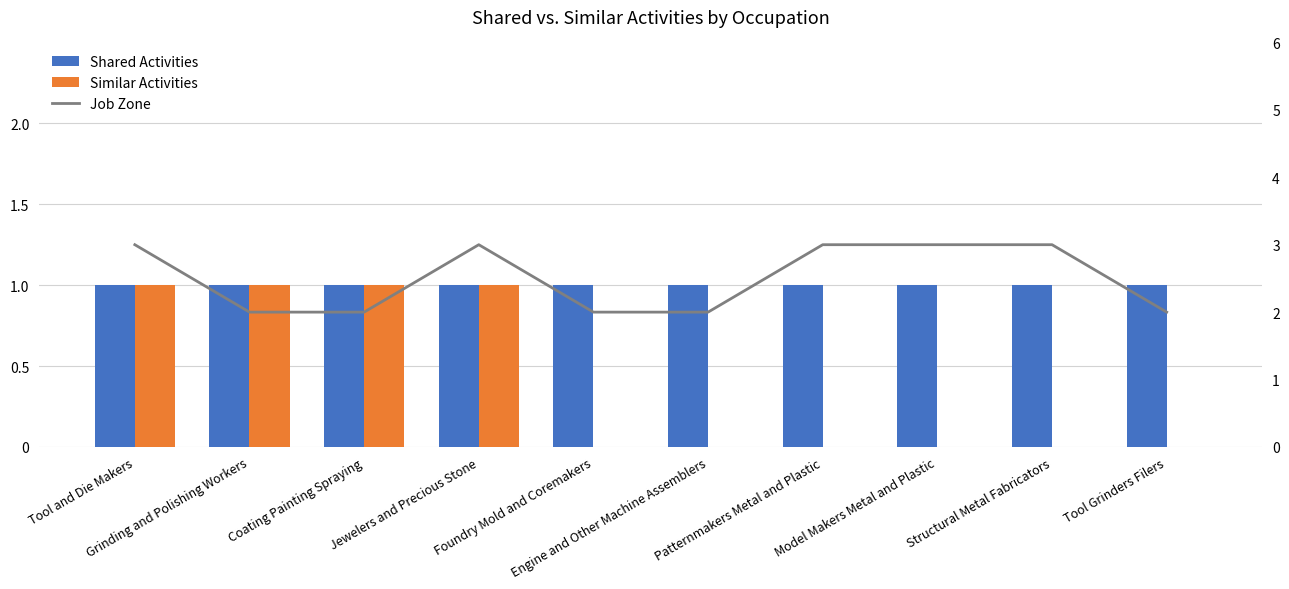

Reading left to right, transcribe all the data shown in this chart.

Shared Activities: 1	1	1	1	1	1	1	1	1	1
Similar Activities: 1	1	1	1	0	0	0	0	0	0
Job Zone: 3	2	2	3	2	2	3	3	3	2